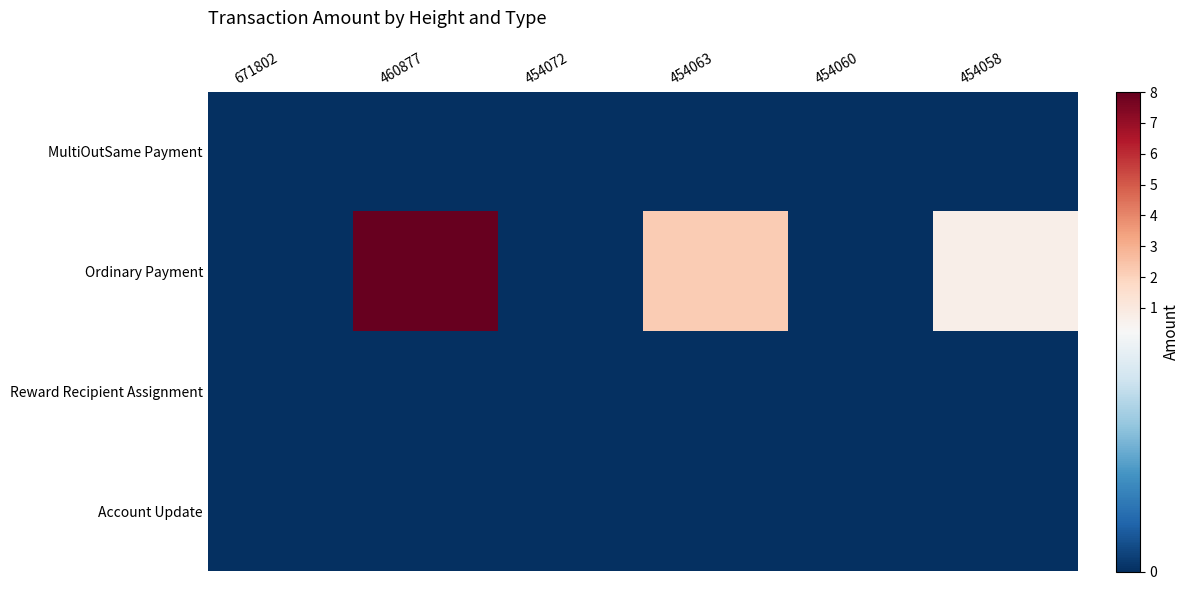

Which label corresponds to the largest value in the chart?

460877